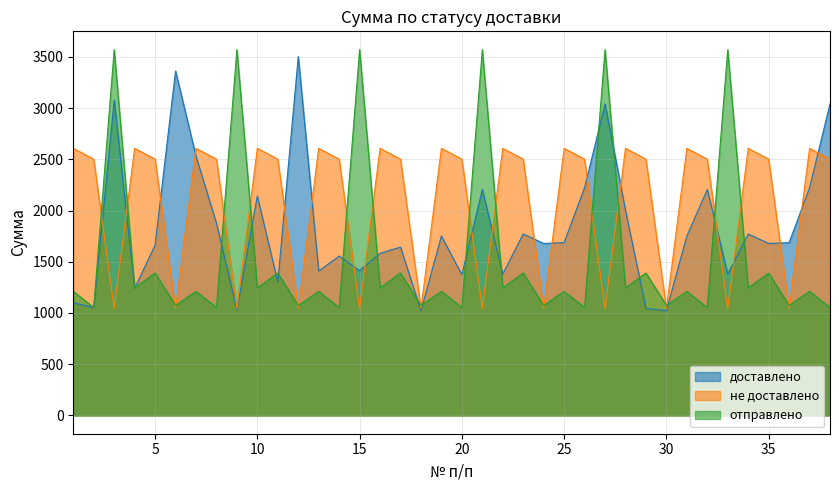

True or false: не доставлено and доставлено intersect in this chart.

True